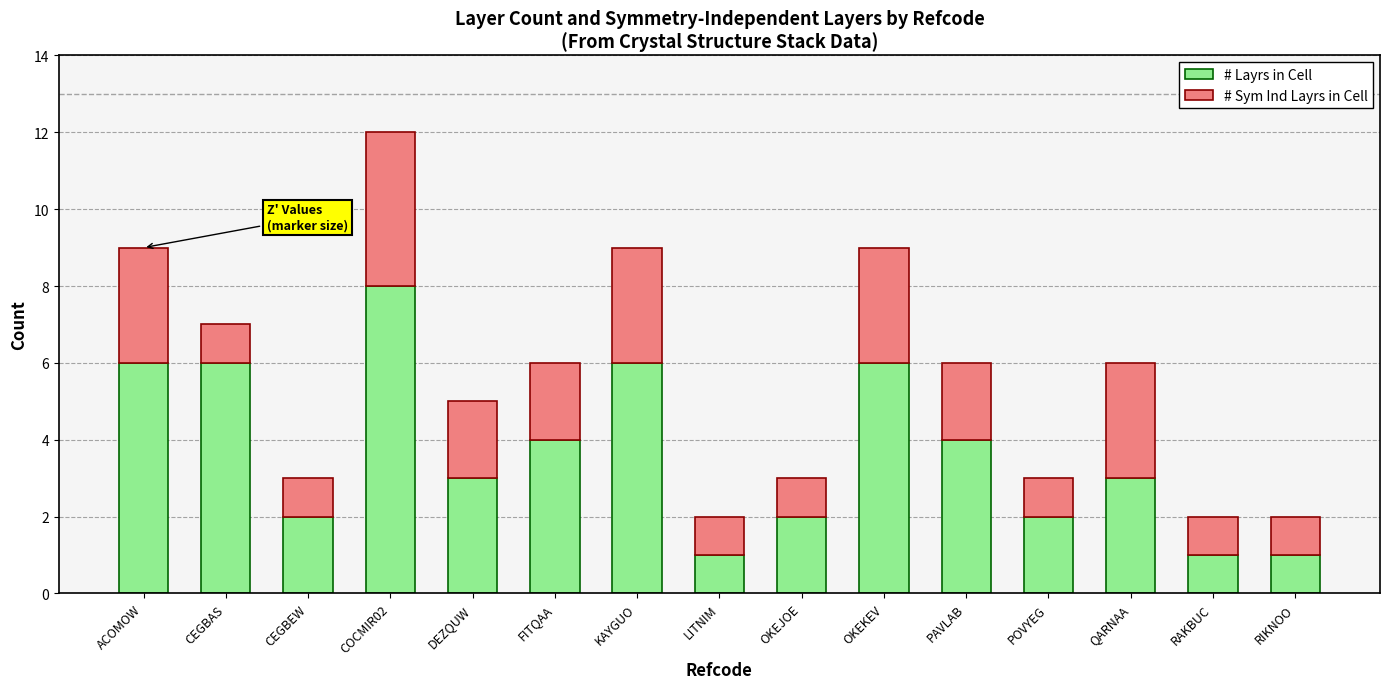

What is the total value across all series at DEZQUW?

5